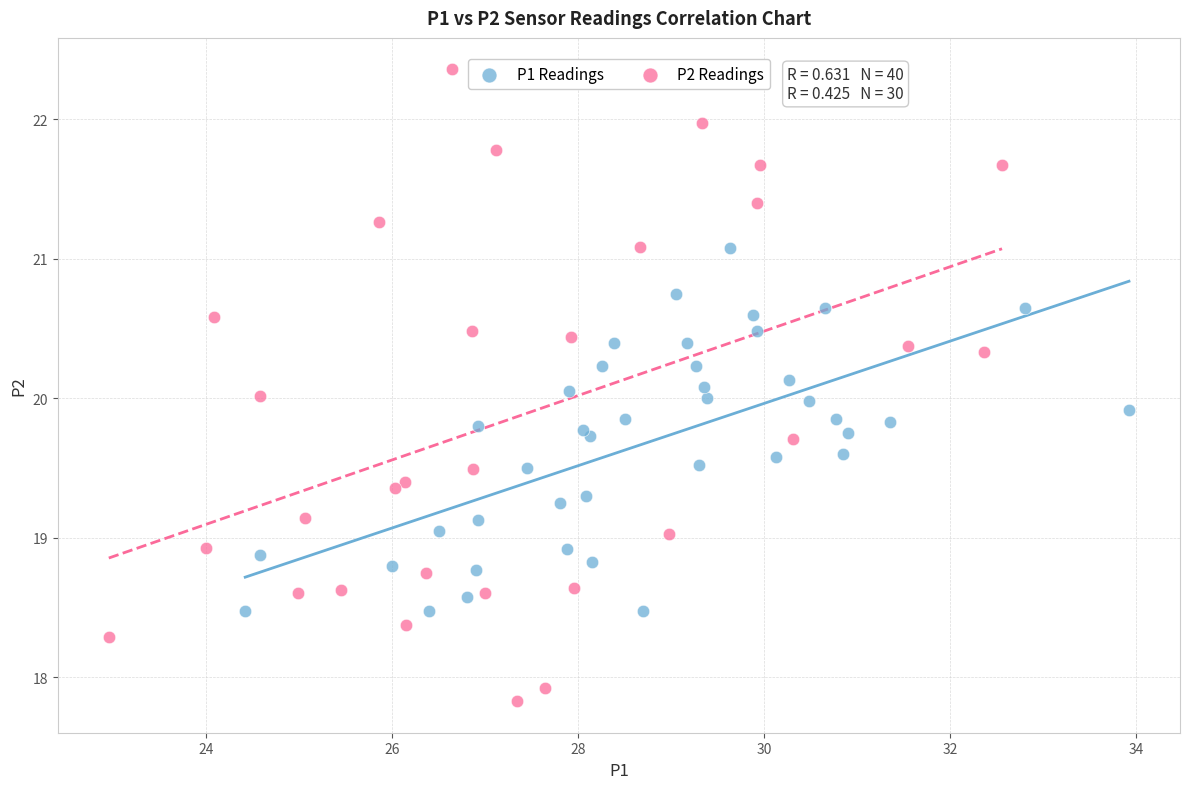

Which series has the largest Y range (max minus min)?

P2 Readings